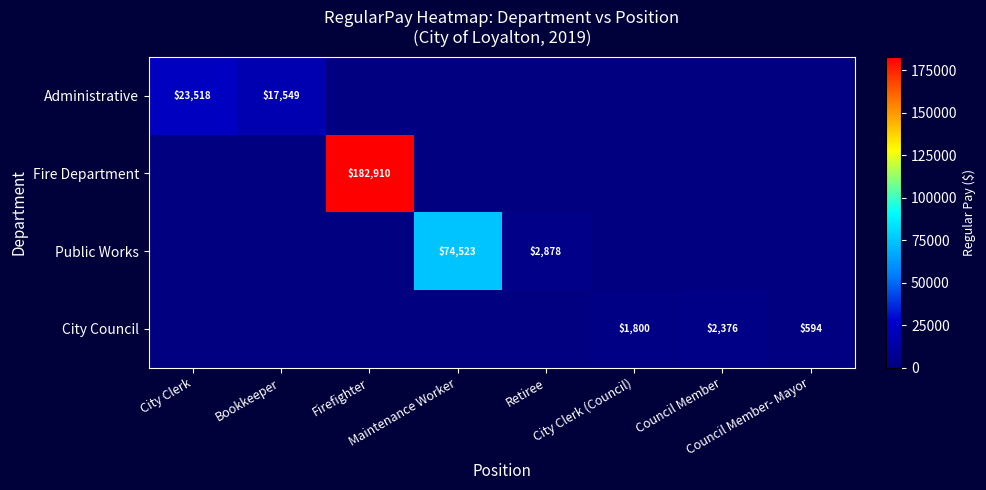

Where is Administrative nearest to the value 11759?

Bookkeeper